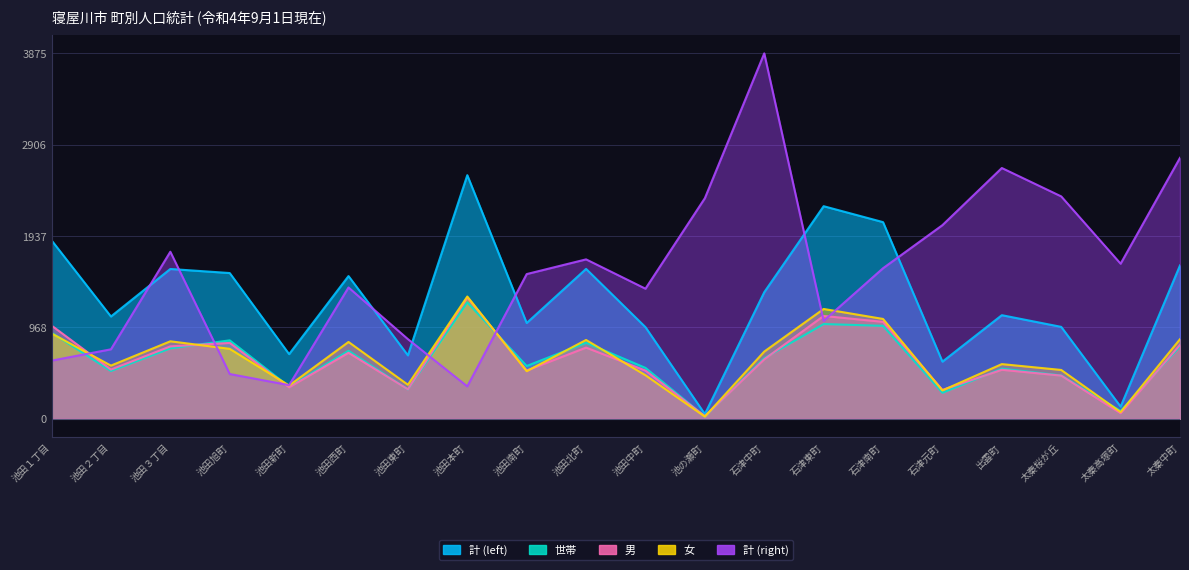

What is the value of the 計 (left) point at the 12th from the left?

49